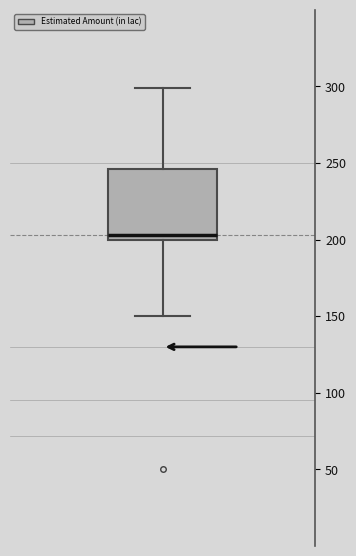

Read this box plot against the y-axis: the position of the median line, the range covered by the box, and the ends of both whiskers. The values are not printed on the chart, so give them approximately, as read against the axis.

median 205, box 200 to 245, whiskers 150 to 300